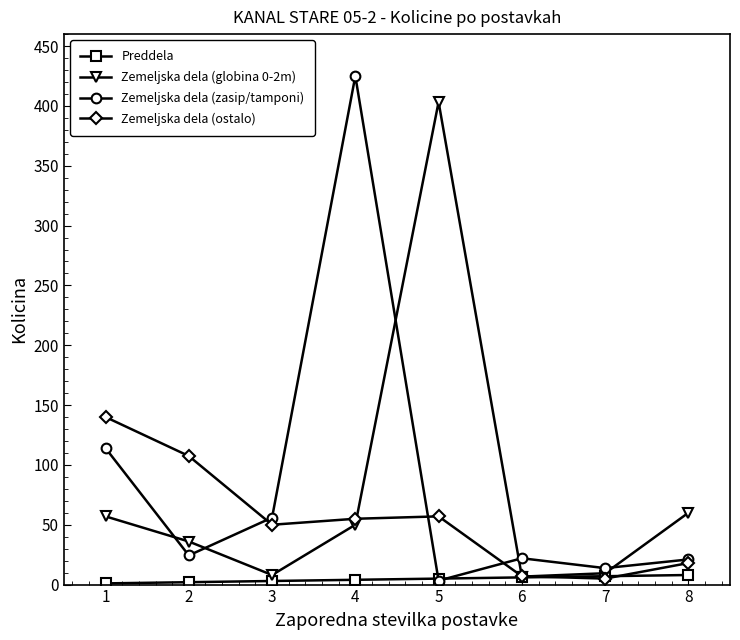

How many lines are shown in the chart?

4